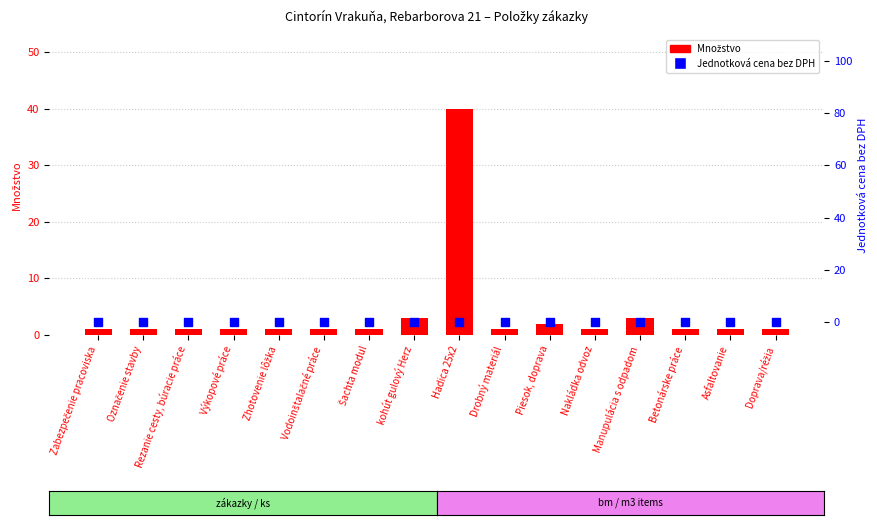

Which series has the largest Y range (max minus min)?

Množstvo